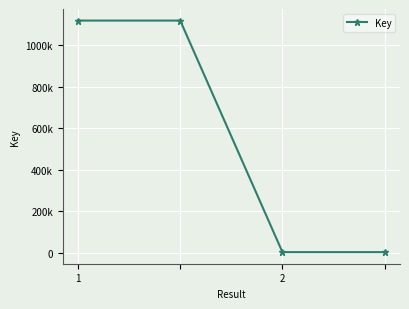

Is this an area chart (filled region under the line)?

No